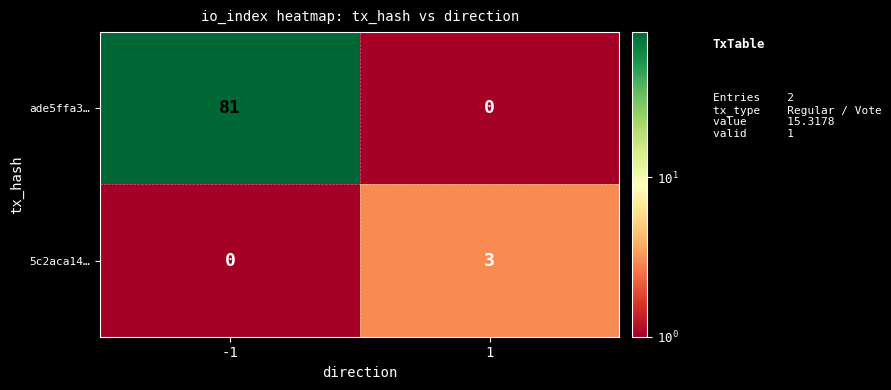

Reading left to right, transcribe all the data shown in this chart.

ade5ffa3…: -1=81	1=0
5c2aca14…: -1=0	1=3